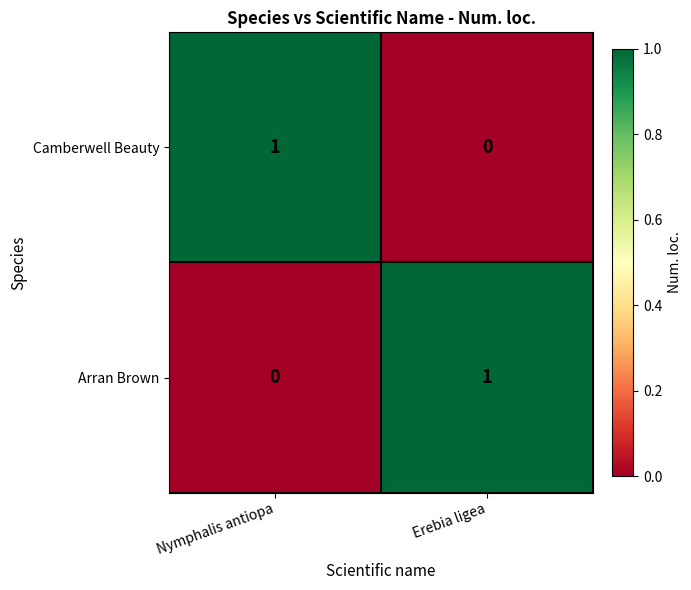

At which label is Arran Brown closest to 0?

Nymphalis antiopa